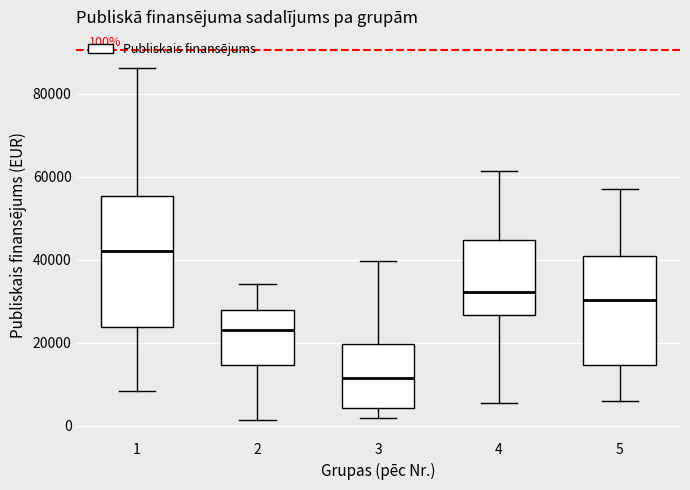

Which box's median line is the highest?

1